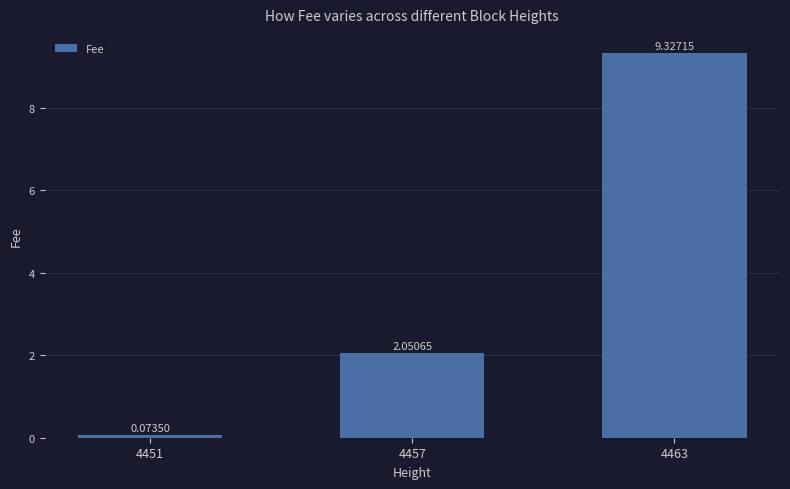

Between 4451 and 4457, which is larger?

4457